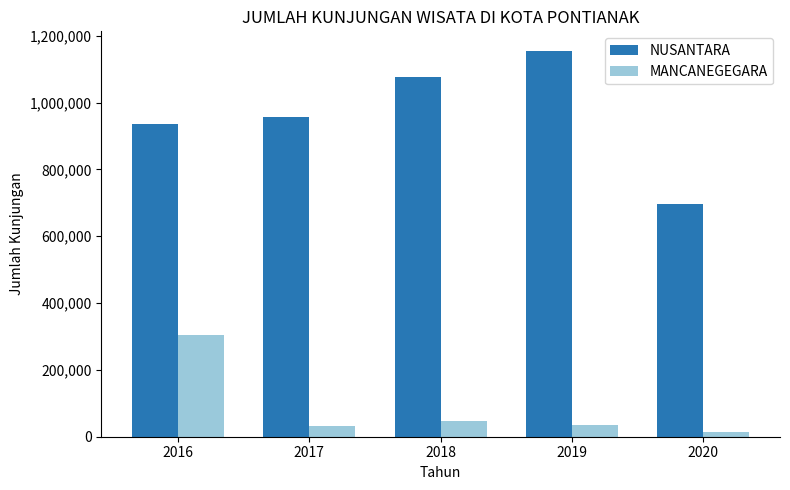

True or false: NUSANTARA has a value of 957059 at 2017.

True